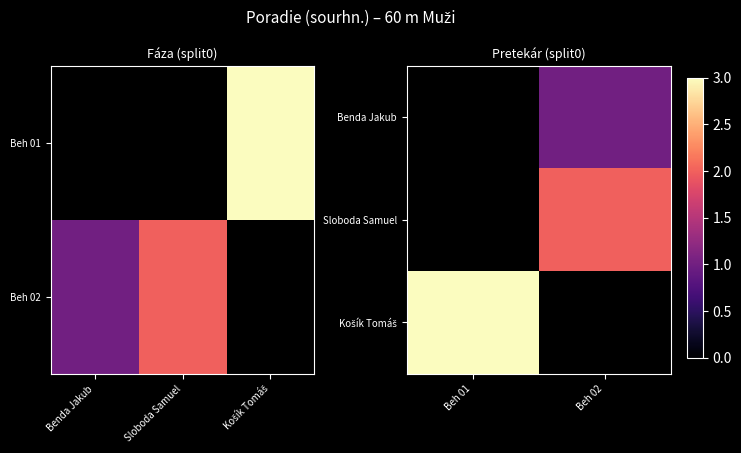

Count the number of data series in this chart.

3